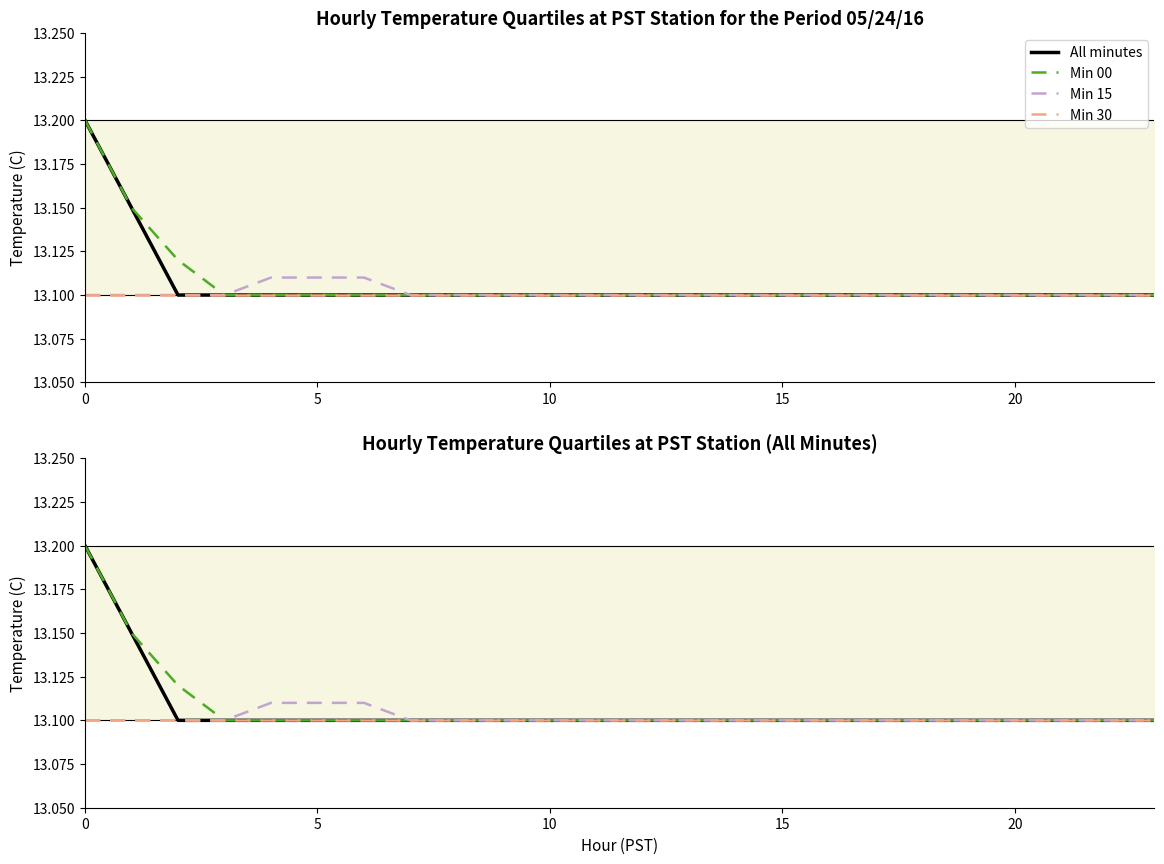

Between 14 and 18, which is larger?

14